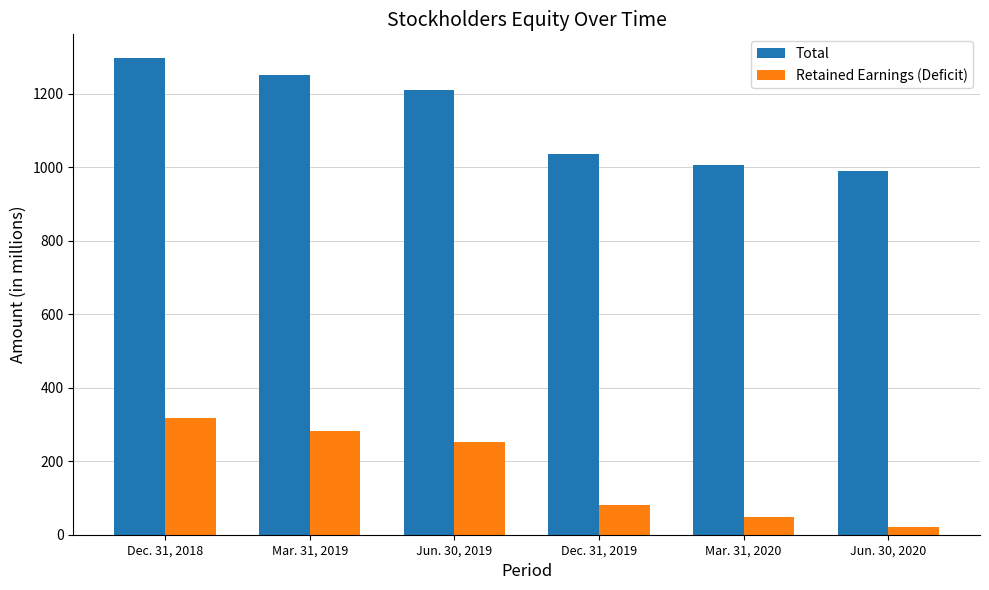

Rank the series at Jun. 30, 2020 from highest to lowest value.

Total, Retained Earnings (Deficit)